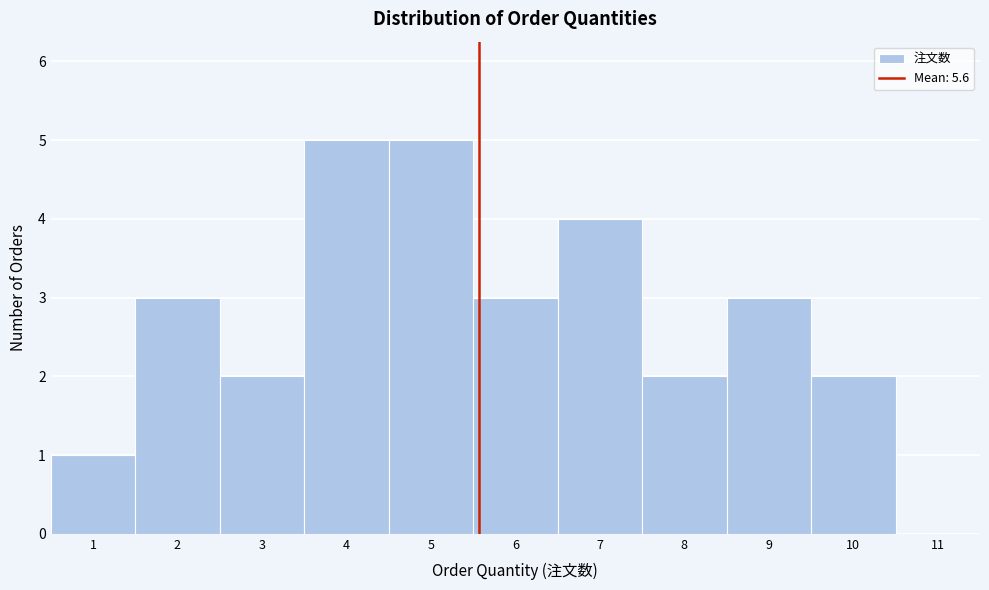

Reading left to right, list every bar in this chart as the range it spans on the x-axis followed by its height. The values are not printed on the chart, so give them approximately, as read against the axis.

0.5 to 1.5: 1
1.5 to 2.5: 3
2.5 to 3.5: 2
3.5 to 4.5: 5
4.5 to 5.5: 5
5.5 to 6.5: 3
6.5 to 7.5: 4
7.5 to 8.5: 2
8.5 to 9.5: 3
9.5 to 10.5: 2
10.5 to 11.5: 0